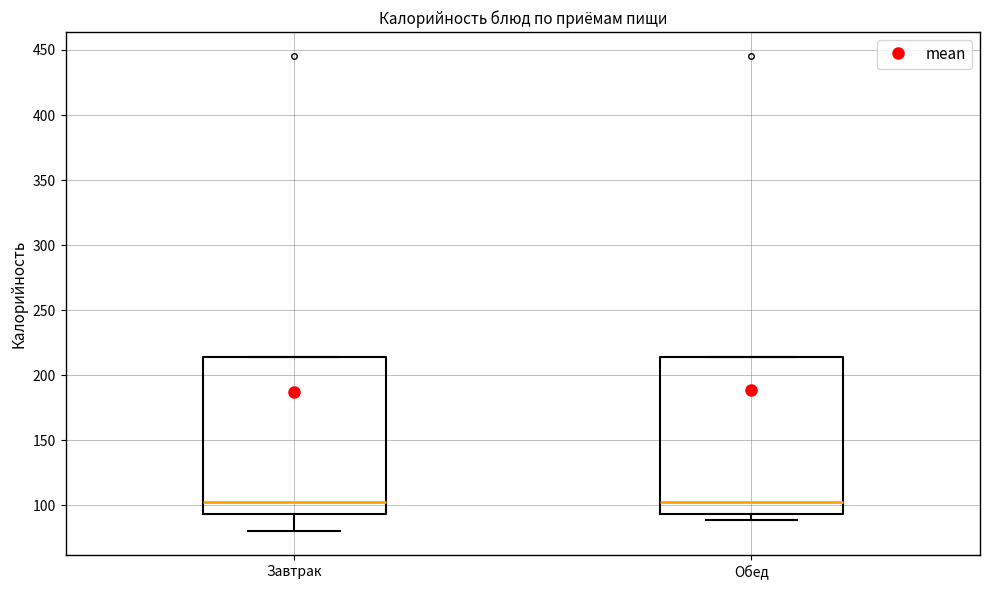

Reading left to right, read every box against the y-axis: the position of its median line, the range the box covers, and the ends of its whiskers. The values are not printed on the chart, so give them approximately, as read against the axis.

Завтрак: median 105, box 95 to 215, whiskers 80 to 215
Обед: median 105, box 95 to 215, whiskers 90 to 215